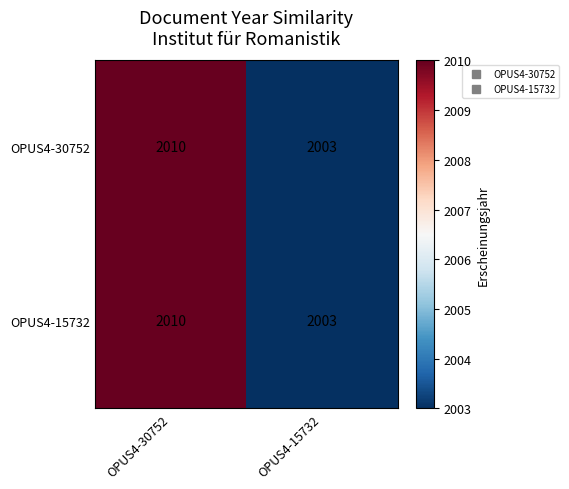

Rank the categories by OPUS4-15732 value from lowest to highest.

OPUS4-15732, OPUS4-30752